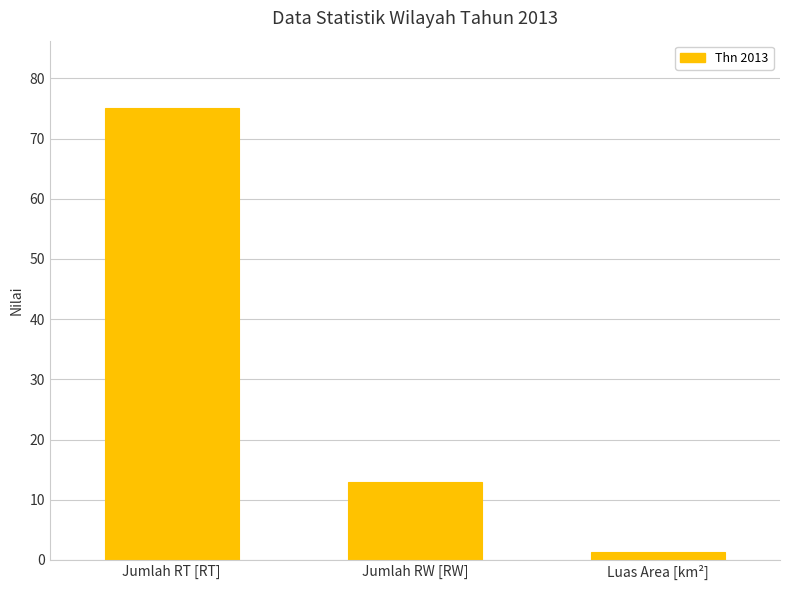

At which category does the chart reach its peak across all series?

Jumlah RT [RT]